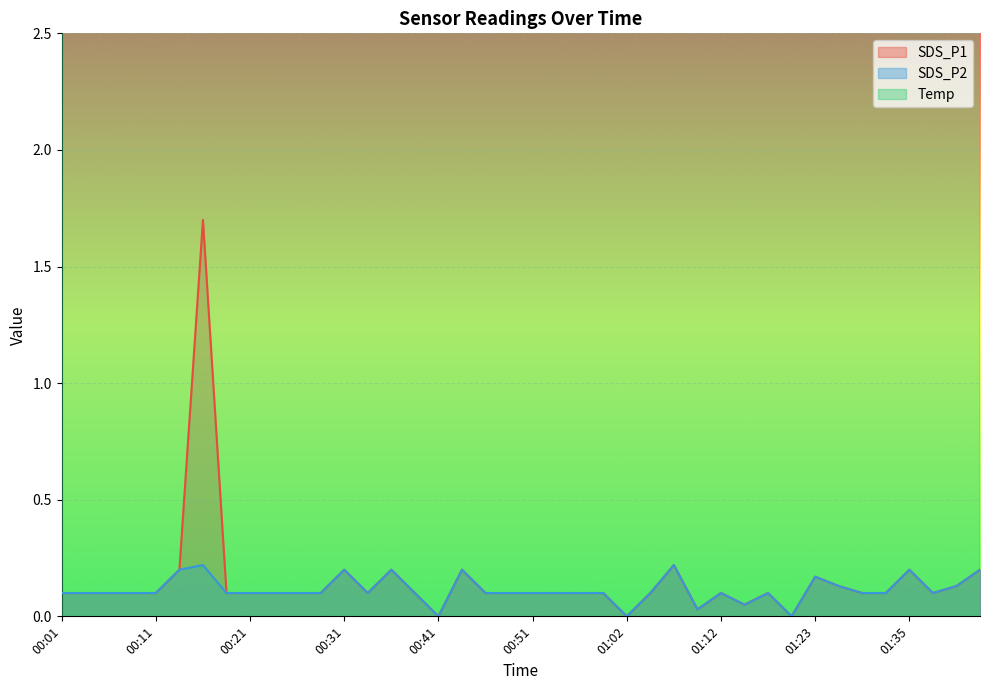

At how many categories does at least one series exceed 2?

40